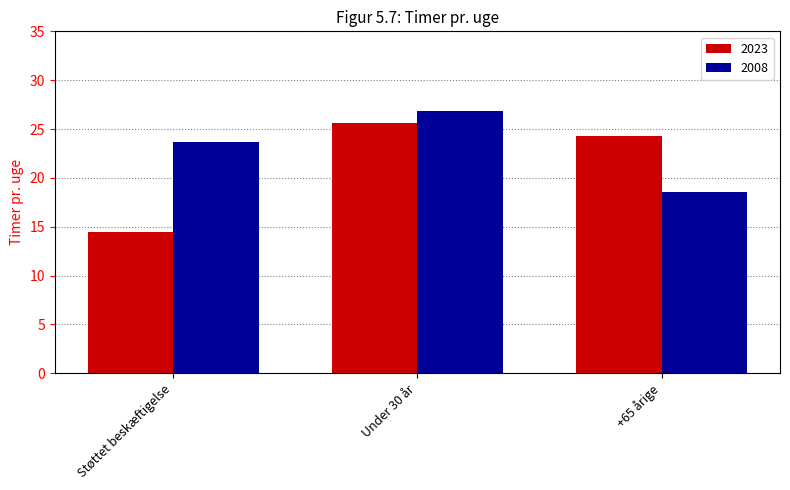

Where does the 2023 series first go above 24?

Under 30 år